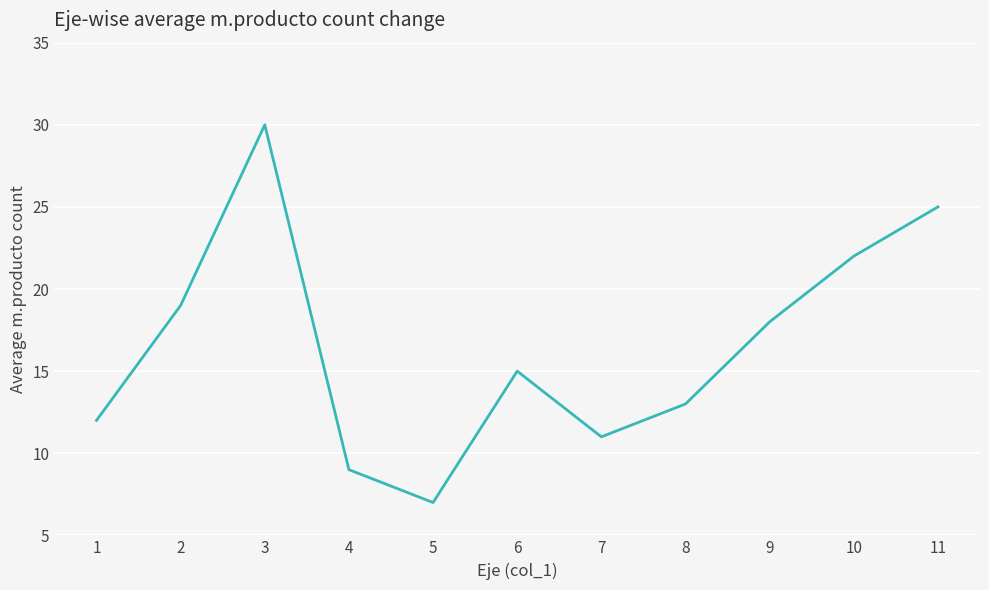

List the labels in order of value, largest first.

3, 11, 10, 2, 9, 6, 8, 1, 7, 4, 5